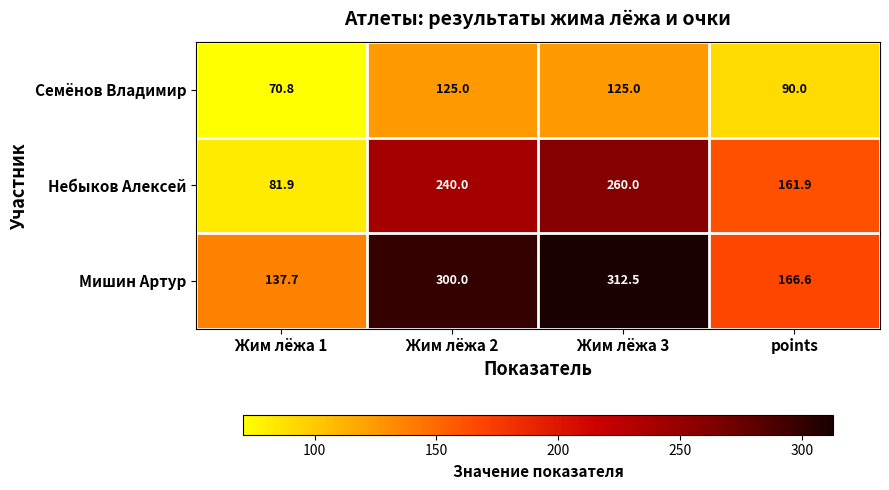

Reading left to right, transcribe all the data shown in this chart.

Семёнов Владимир: 70.8	125.0	125.0	90.0
Небыков Алексей: 81.9	240.0	260.0	161.9
Мишин Артур: 137.7	300.0	312.5	166.6